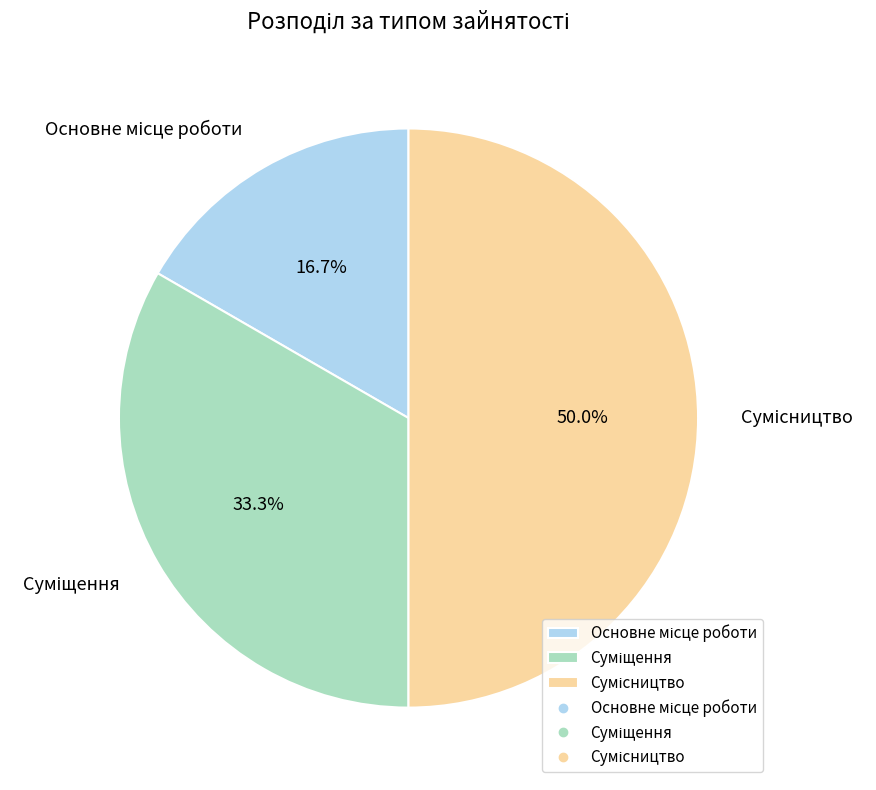

To the nearest percent, what is the difference between the largest and smallest slice percentages?

33%